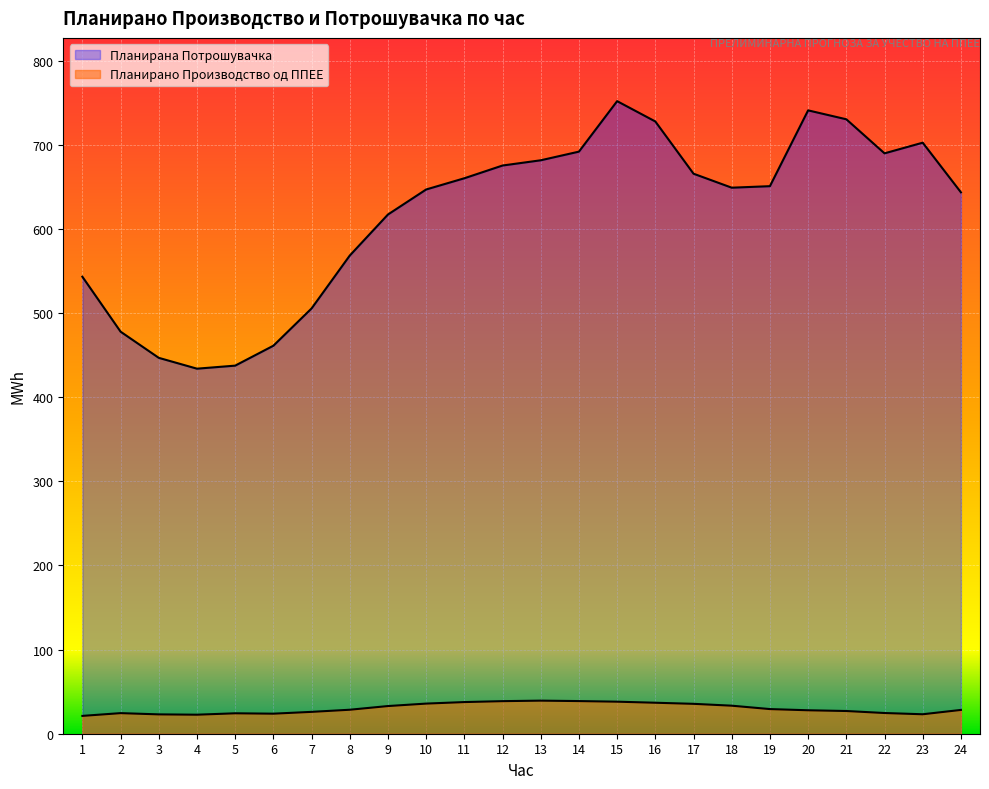

What is the difference between the Планирано Производство од ППЕЕ values at 6 and 5?

0.5